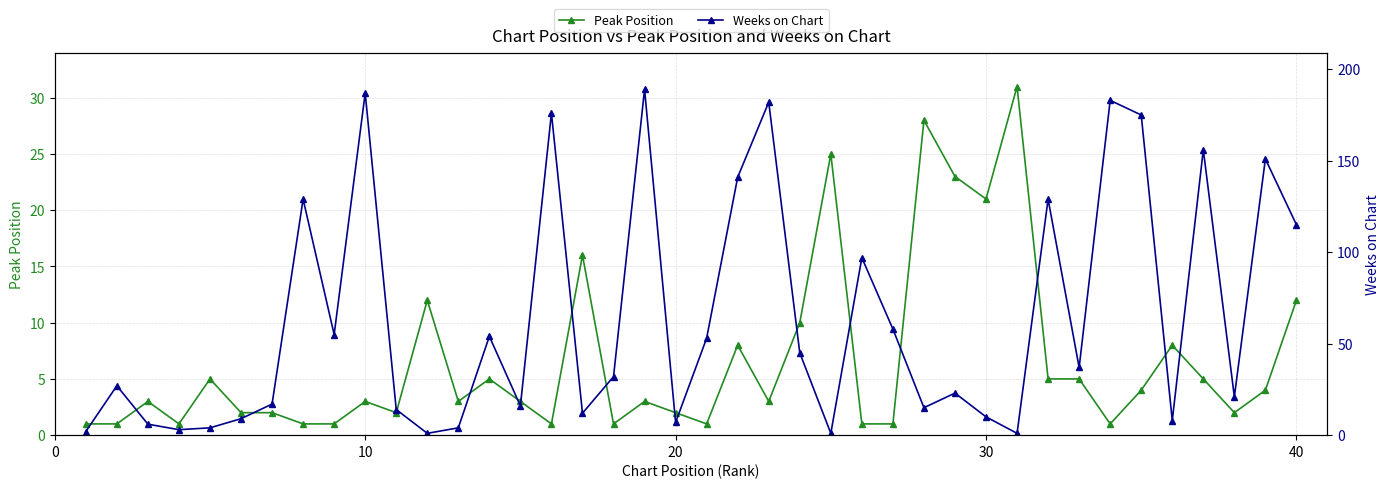

True or false: Peak Position has more than 1 interior local peaks.

True